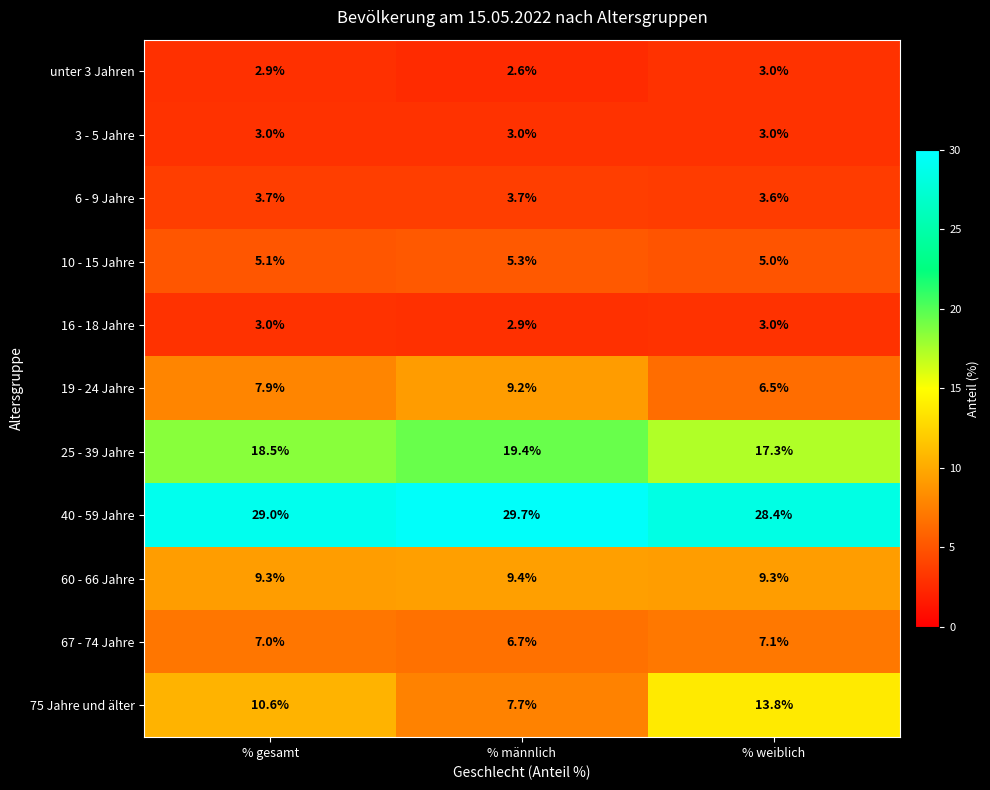

List the labels in order of 19 - 24 Jahre value, smallest first.

% weiblich, % gesamt, % männlich